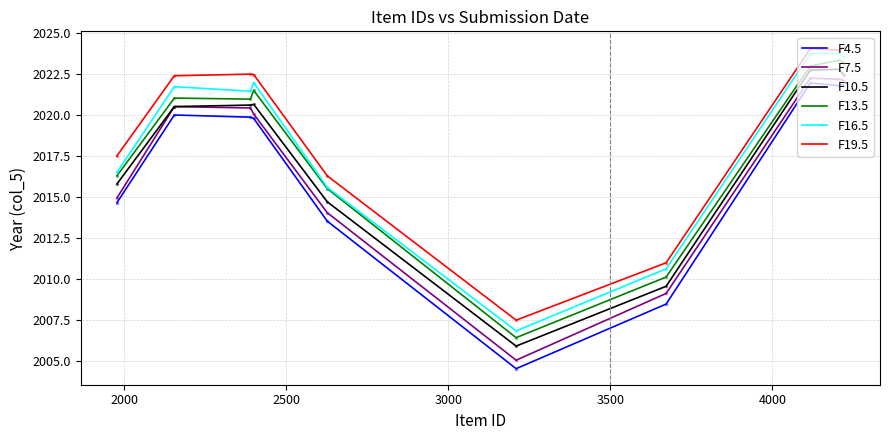

Rank the series by their average value, from highest to lowest.

F19.5, F16.5, F13.5, F10.5, F7.5, F4.5